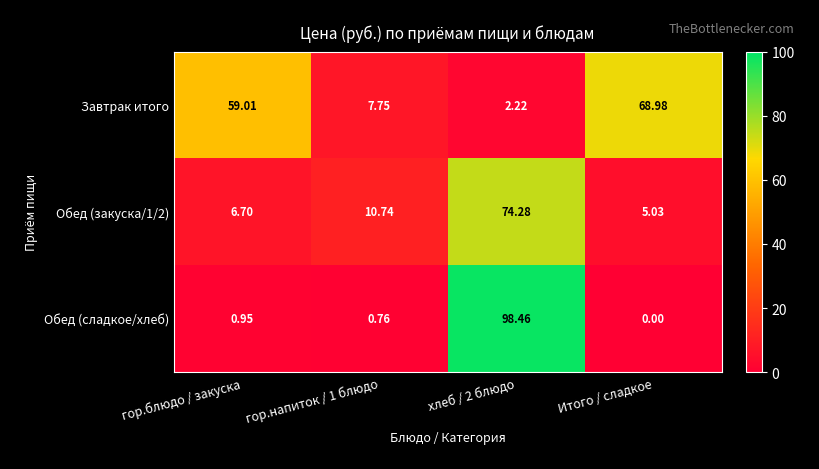

Where is Обед (сладкое/хлеб) nearest to the value 49?

гор.блюдо / закуска